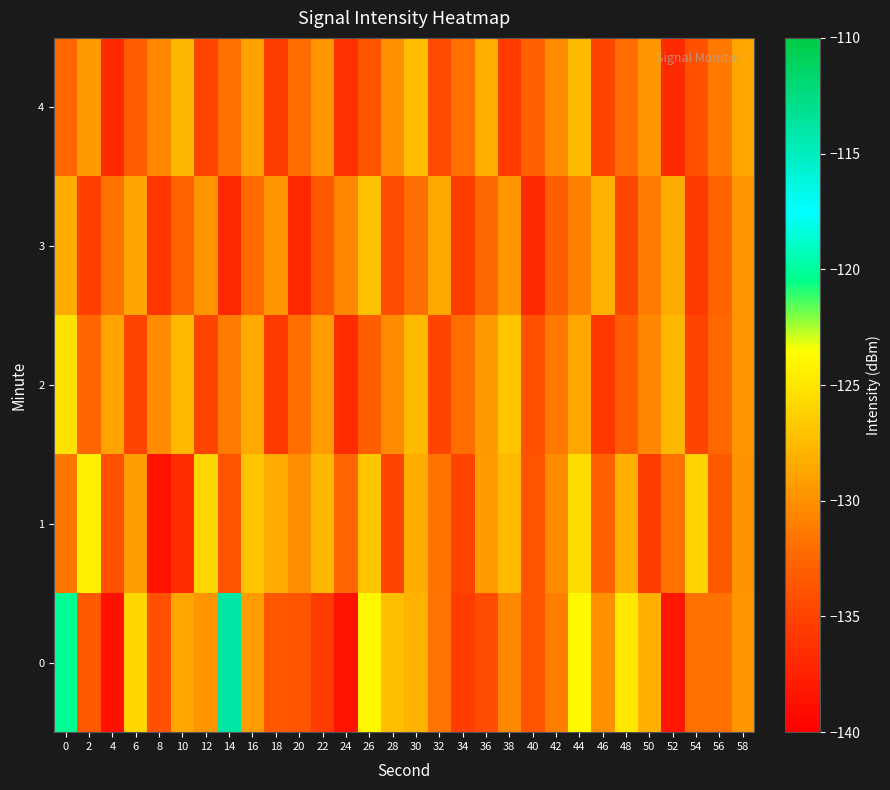

What is the total value across all series at 50?

-654.6